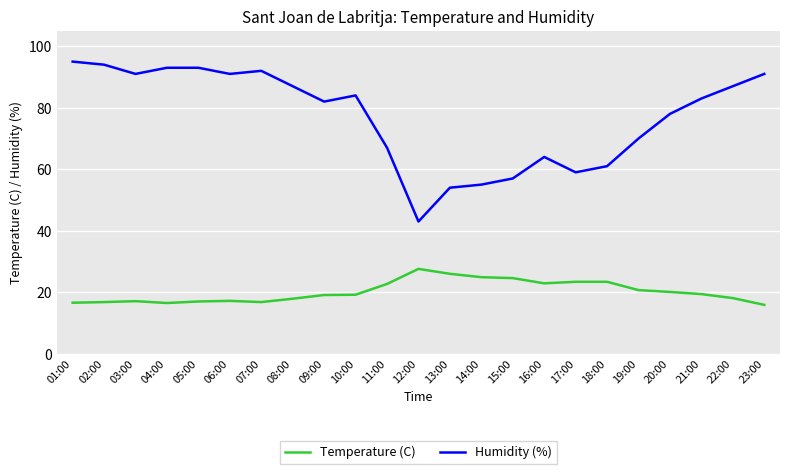

What position from the left is 15:00?

15